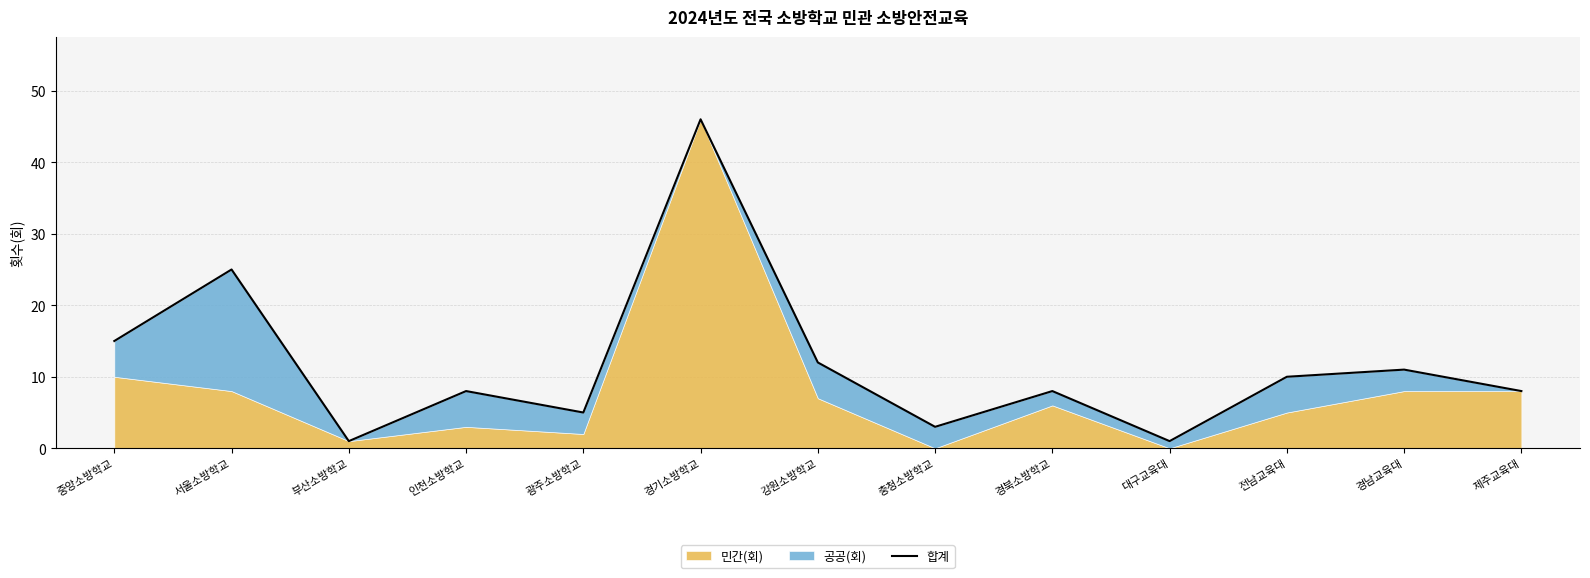

True or false: the data shows 8 at 광주소방학교.

False